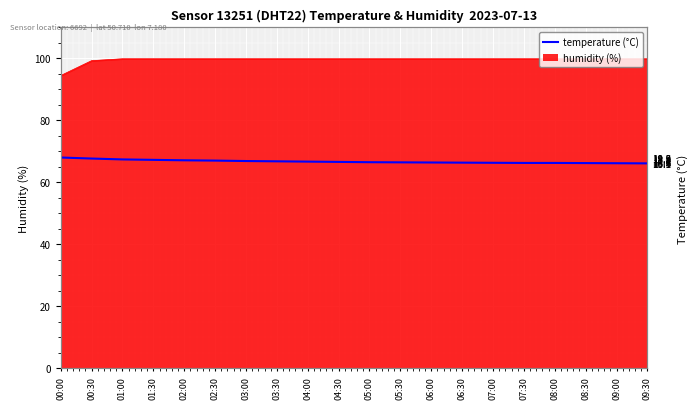

What is the ratio of the value at 03:00 to the value at 07:00?

1.0